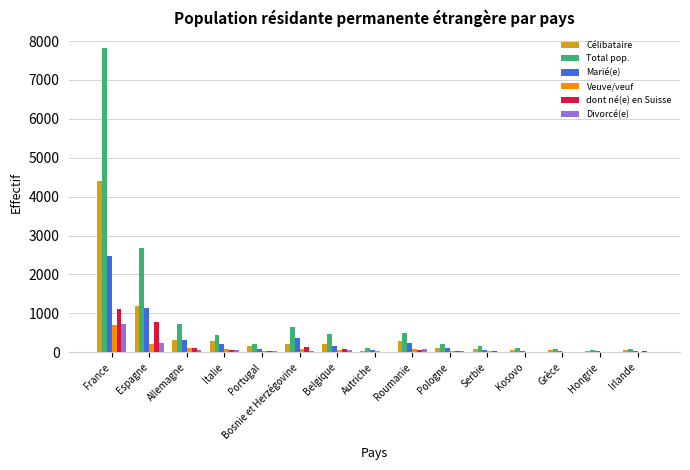

True or false: Célibataire has a value of 200 at Bosnie et Herzégovine.

True